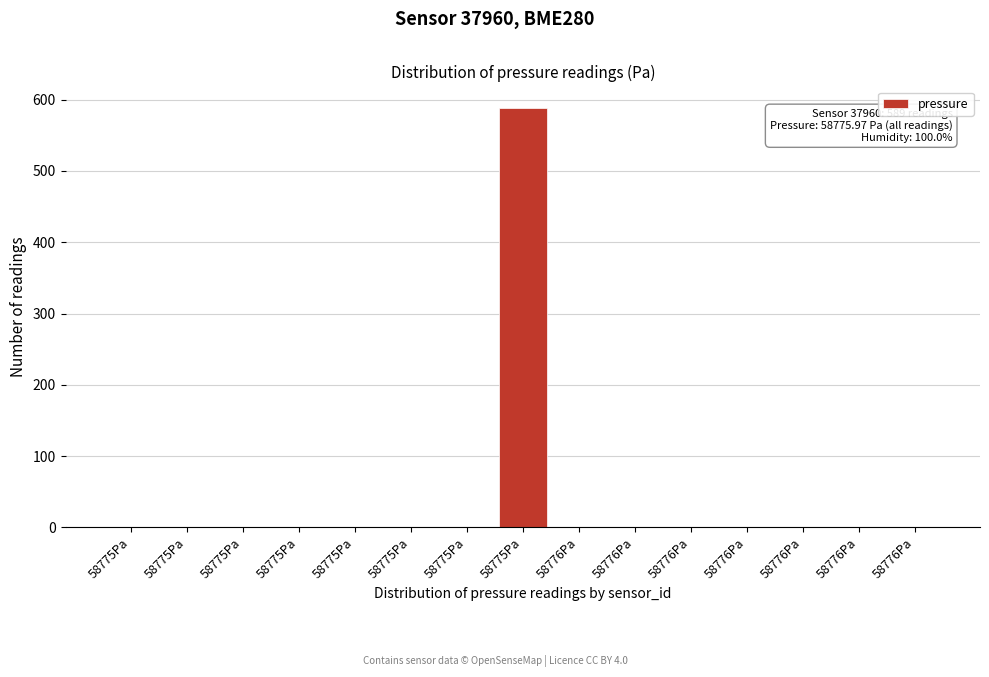

Are the bars horizontal?

No